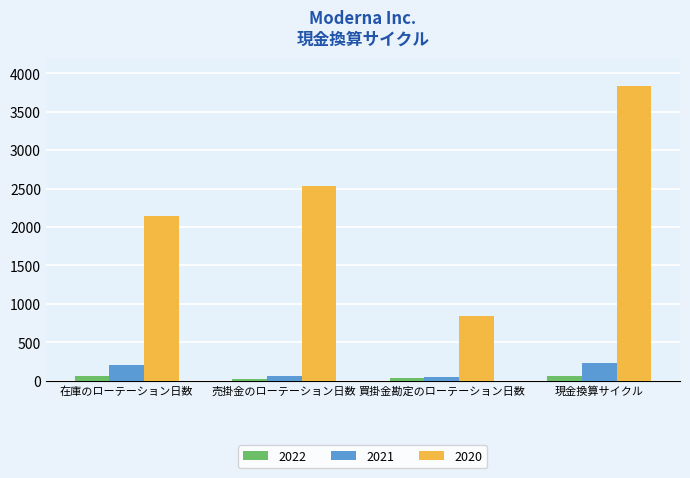

Are the bars grouped side by side (vs. stacked)?

Yes